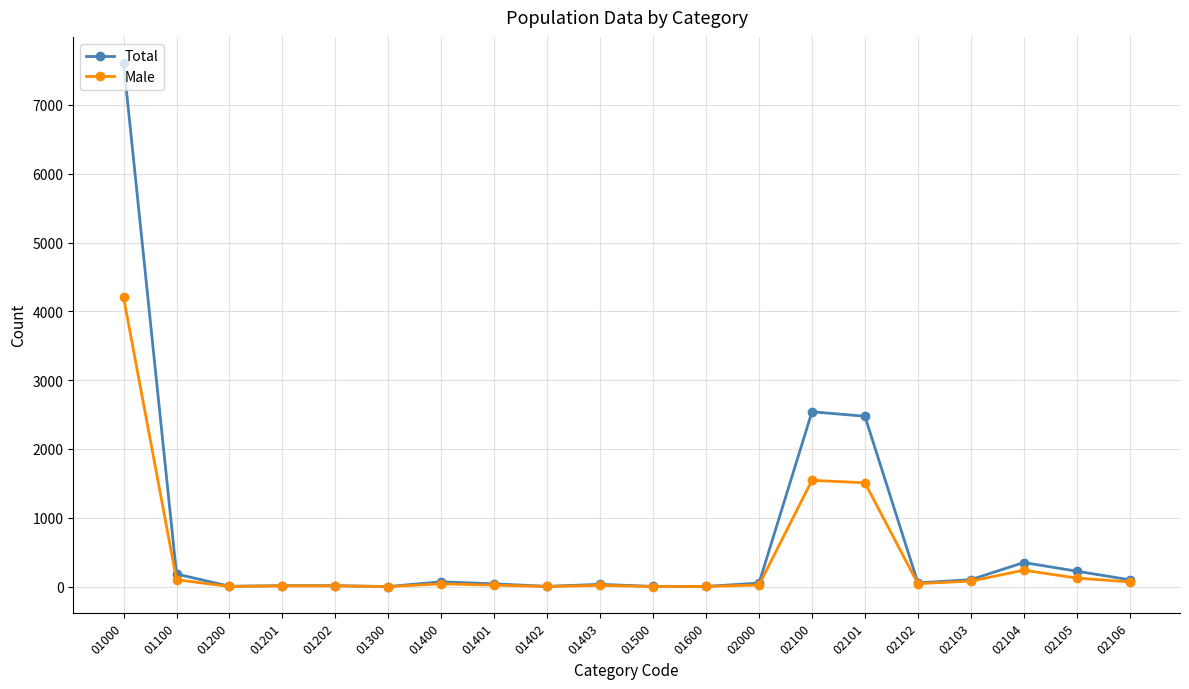

True or false: Total has a value of 350 at 02104.

True